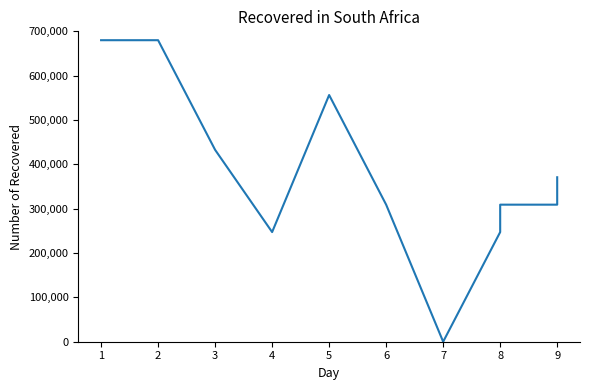

What is the greatest value displayed?

680000.0